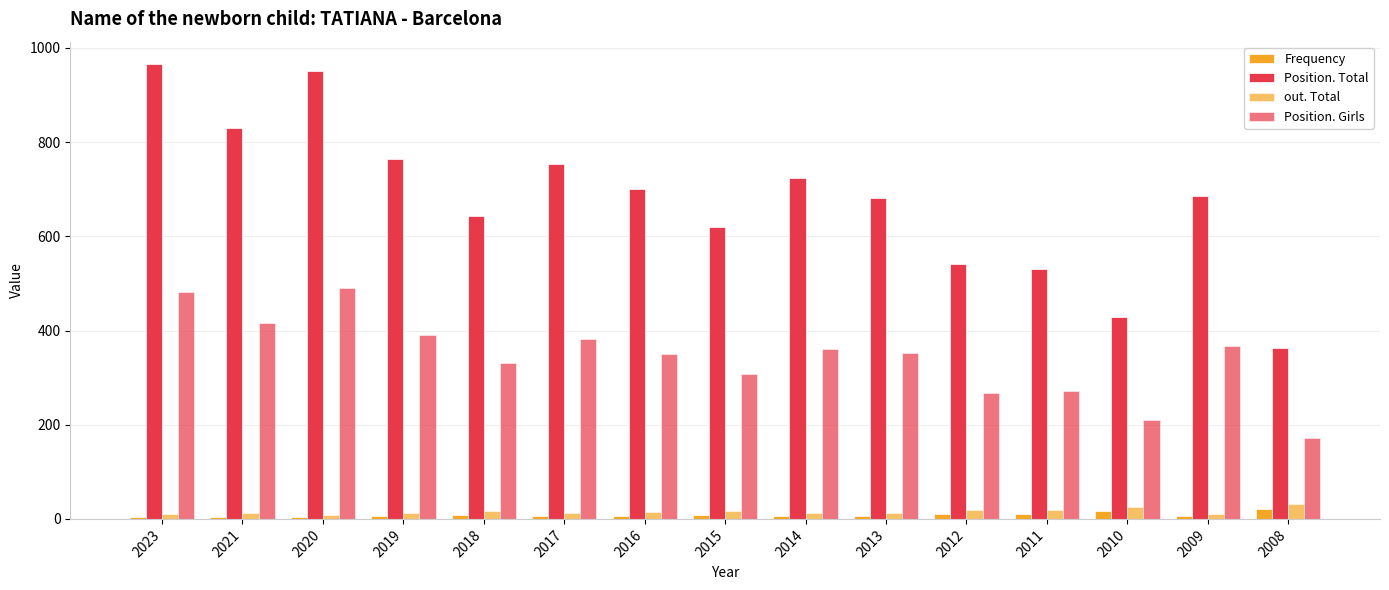

Which label corresponds to the largest value in the chart?

2023